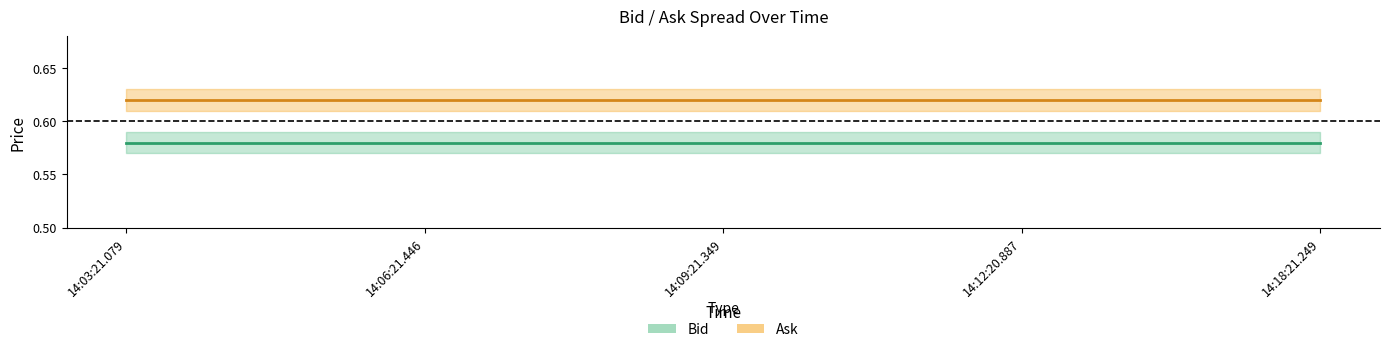

Does the chart have visible grid lines?

No